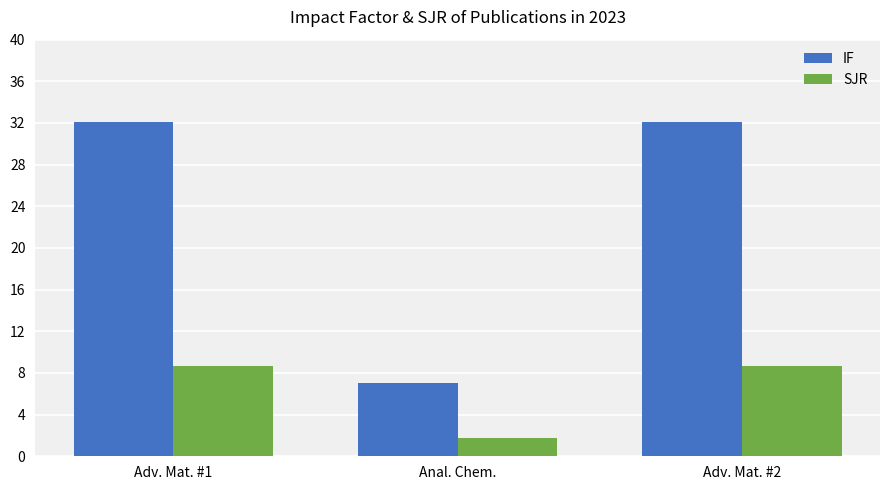

At how many categories does at least one series exceed 23?

2